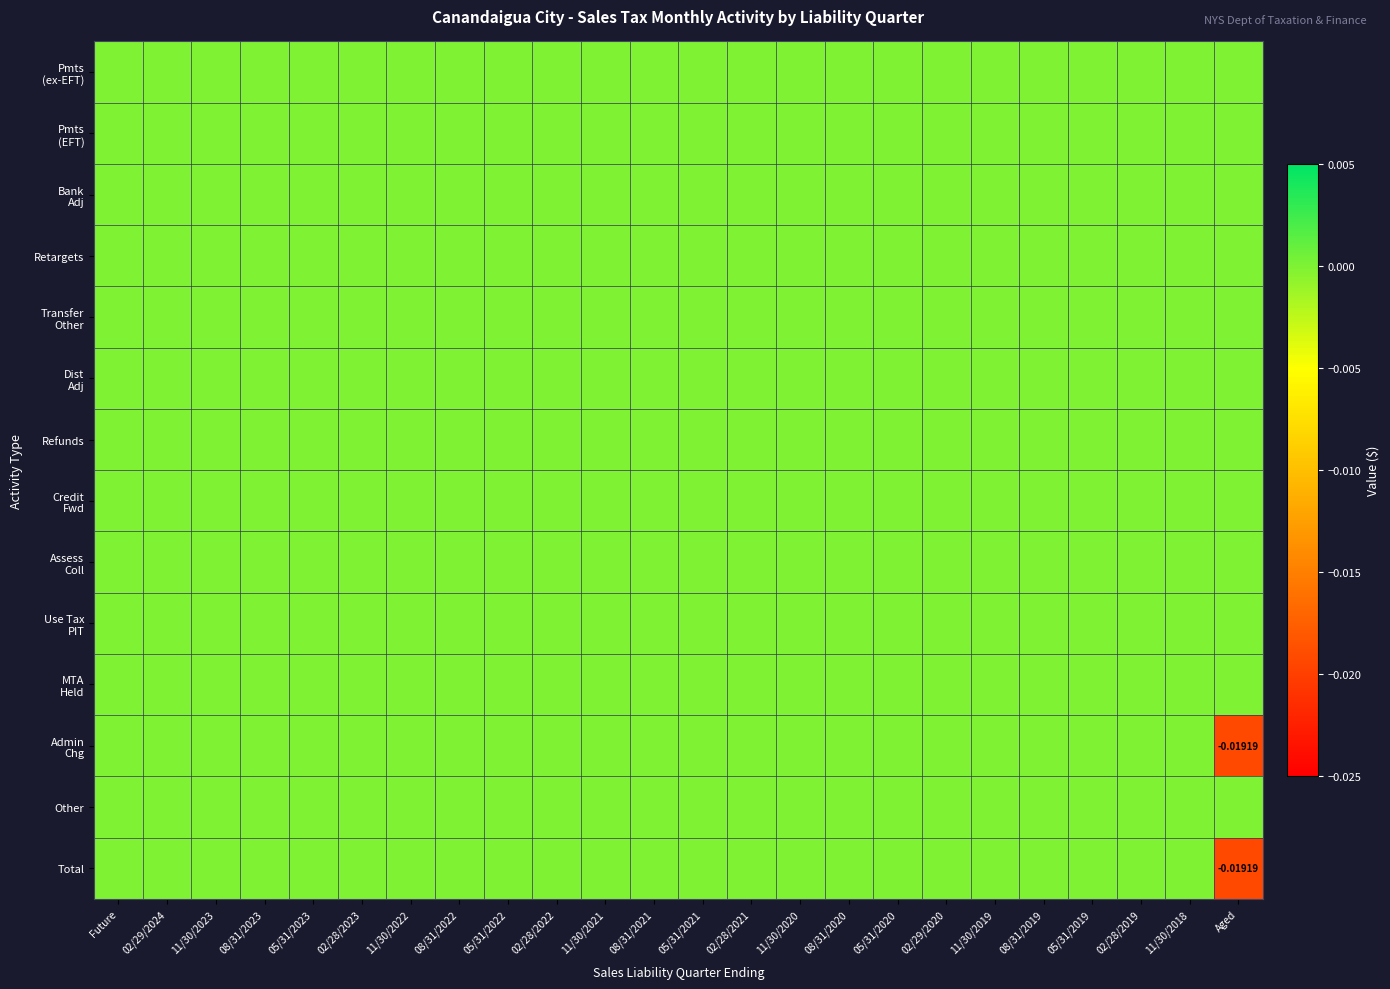

Between 08/31/2021 and 05/31/2020, which is larger?

08/31/2021